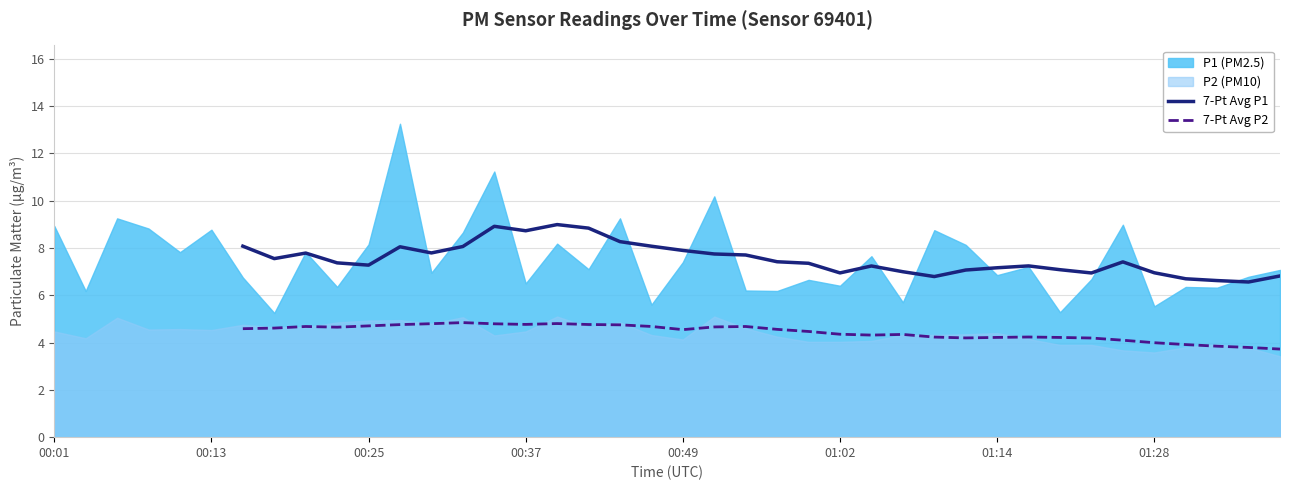

True or false: 7-Pt Avg P1 and 7-Pt Avg P2 cross at least once.

False